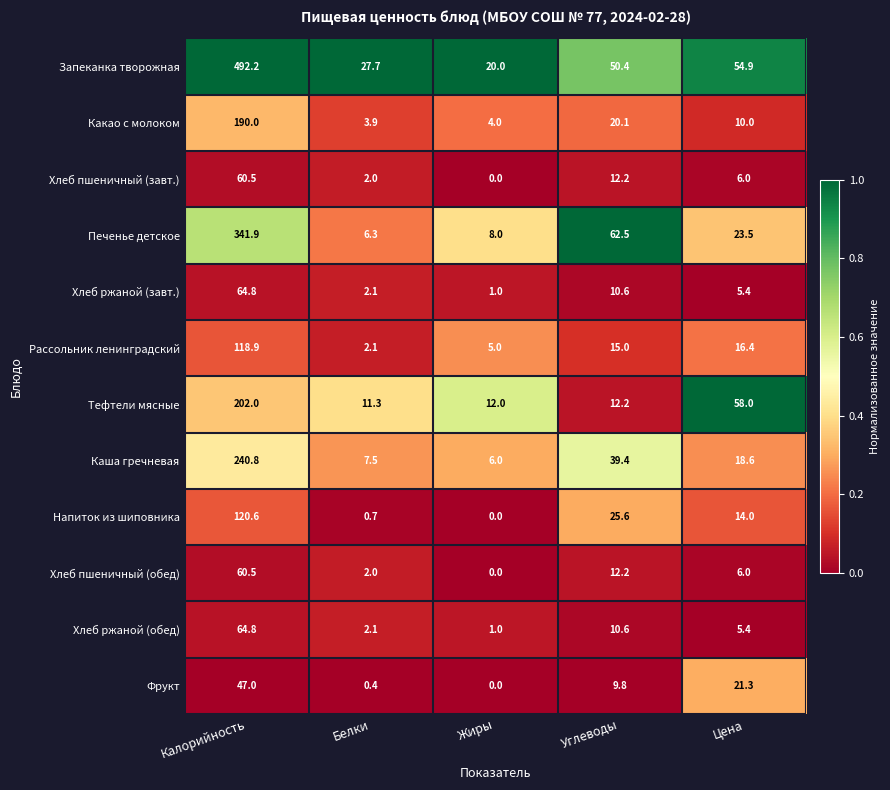

The Запеканка творожная series shows 17.3 at Белки. True or false?

False